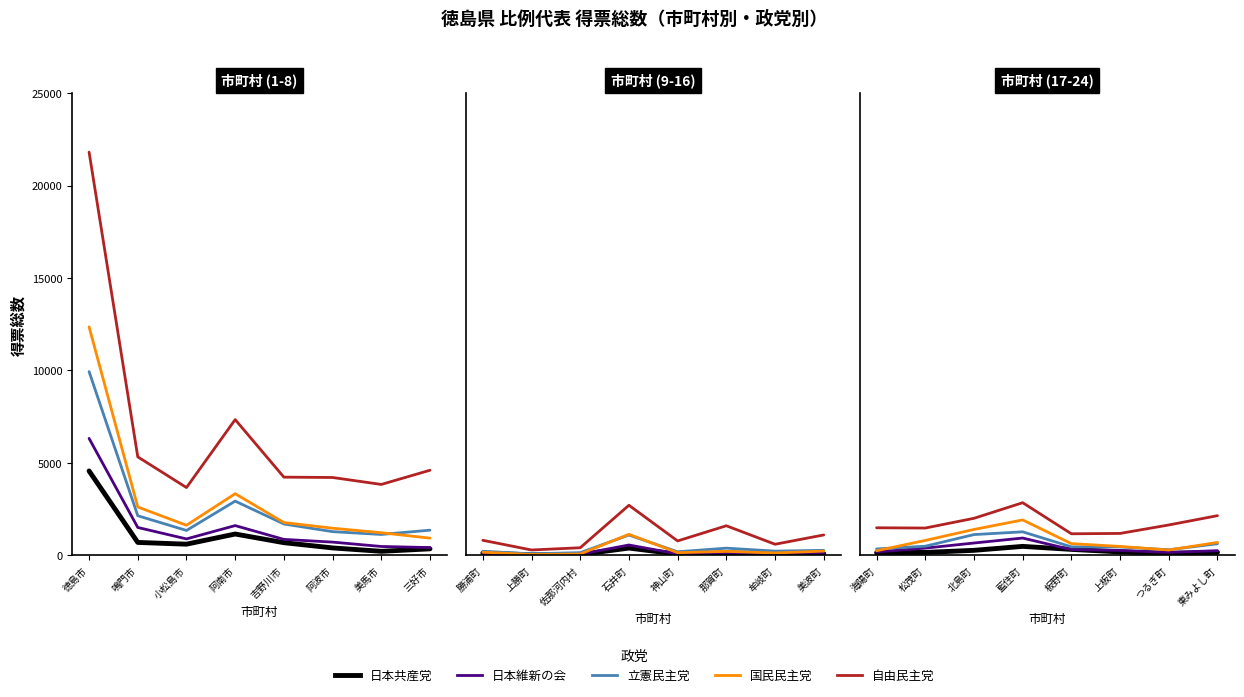

The 立憲民主党 series shows 1795.7 at 北島町. True or false?

False